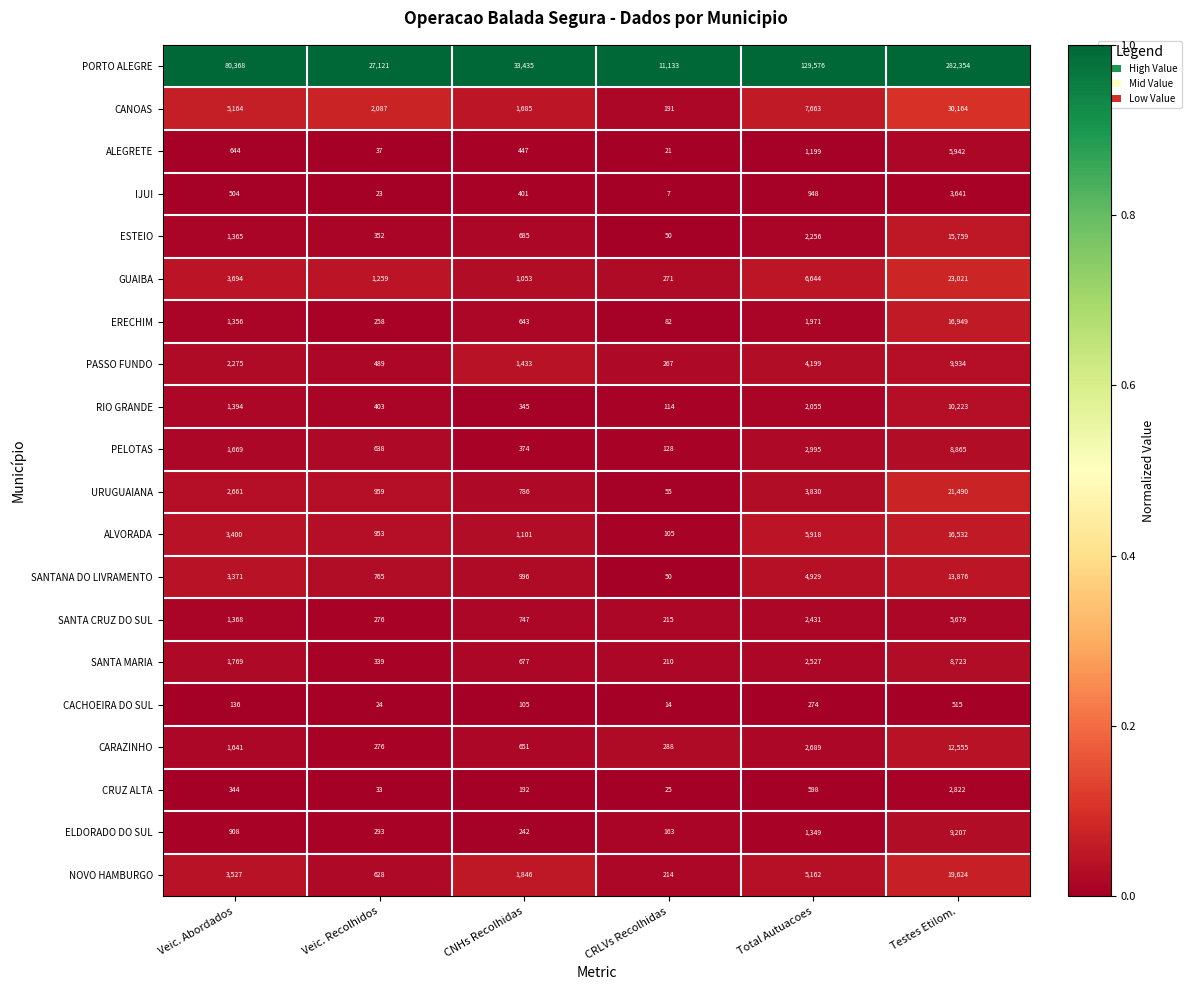

Is it true that CANOAS equals 285 at CRLVs Recolhidas?

False